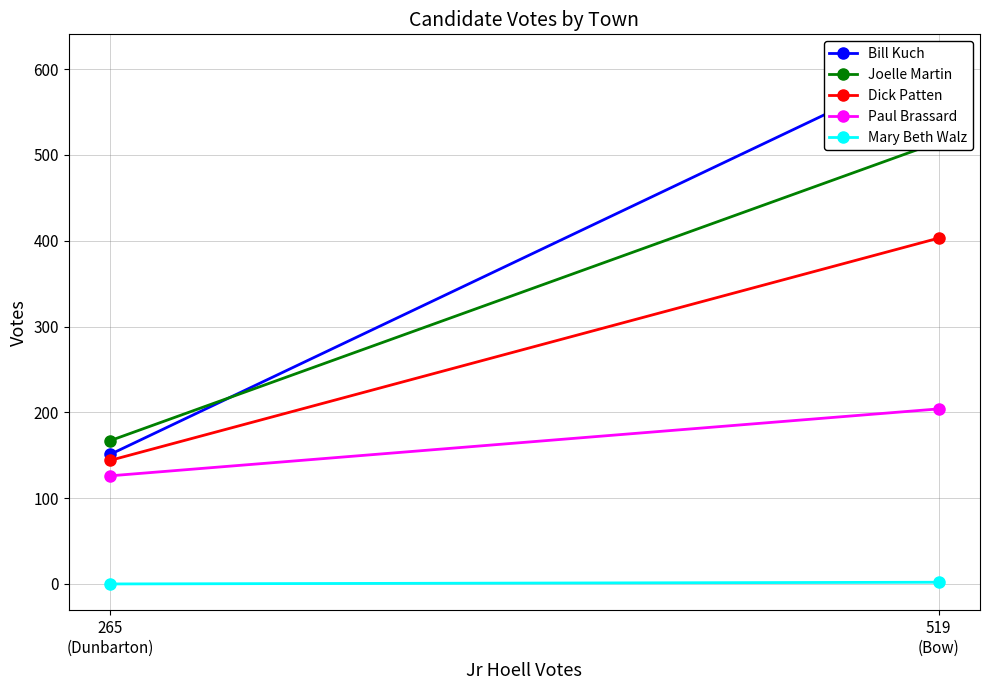

What is the difference between the highest and lowest values at 519
(Bow)?

608